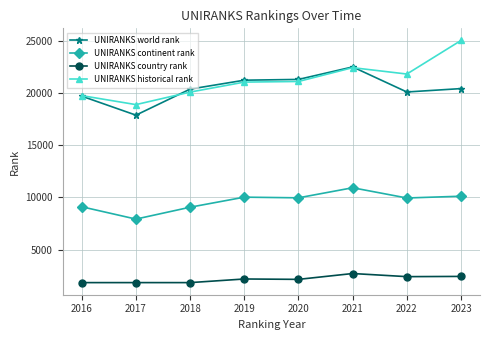

What is the difference between the UNIRANKS historical rank values at 2018 and 2020?

1016.0